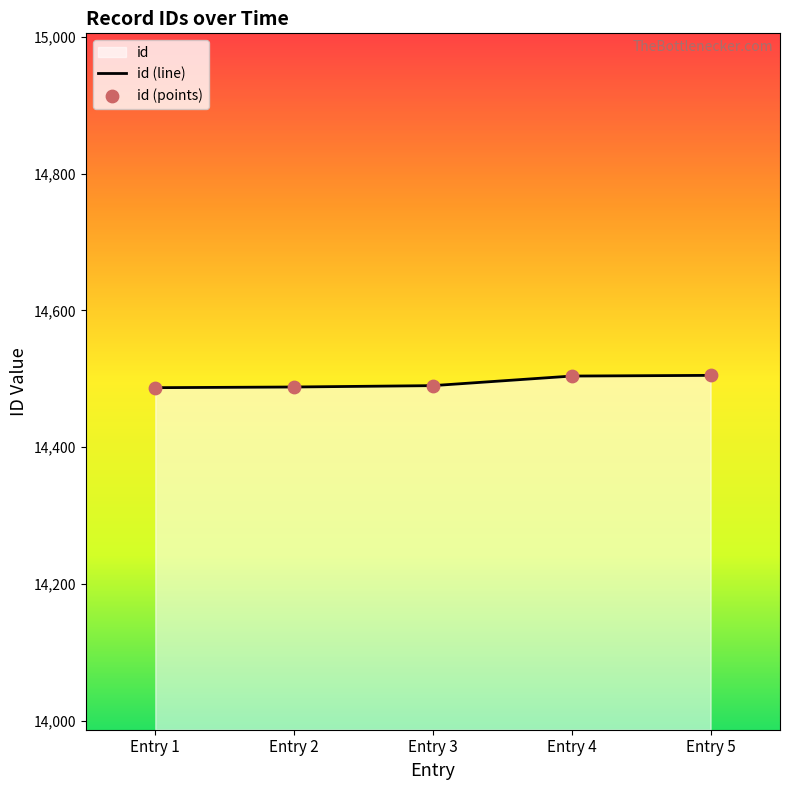

At which category is the sum across all series the highest?

Entry 5